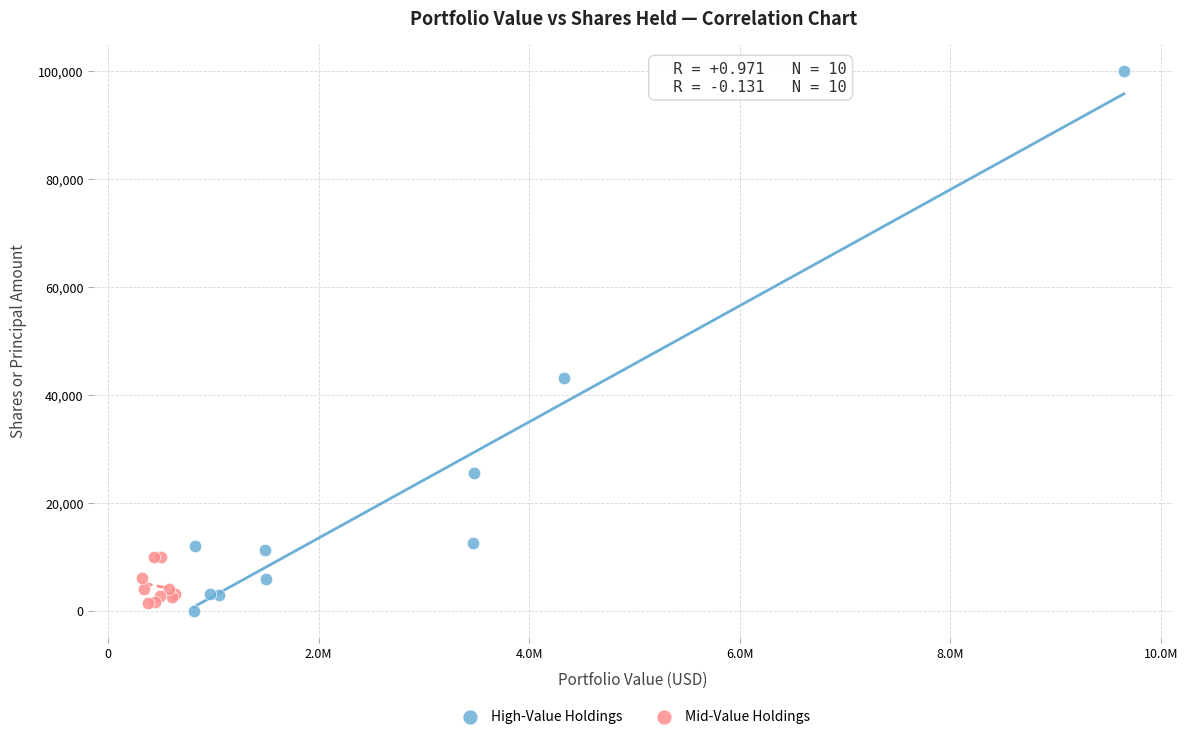

Which series contains the highest Y value?

High-Value Holdings